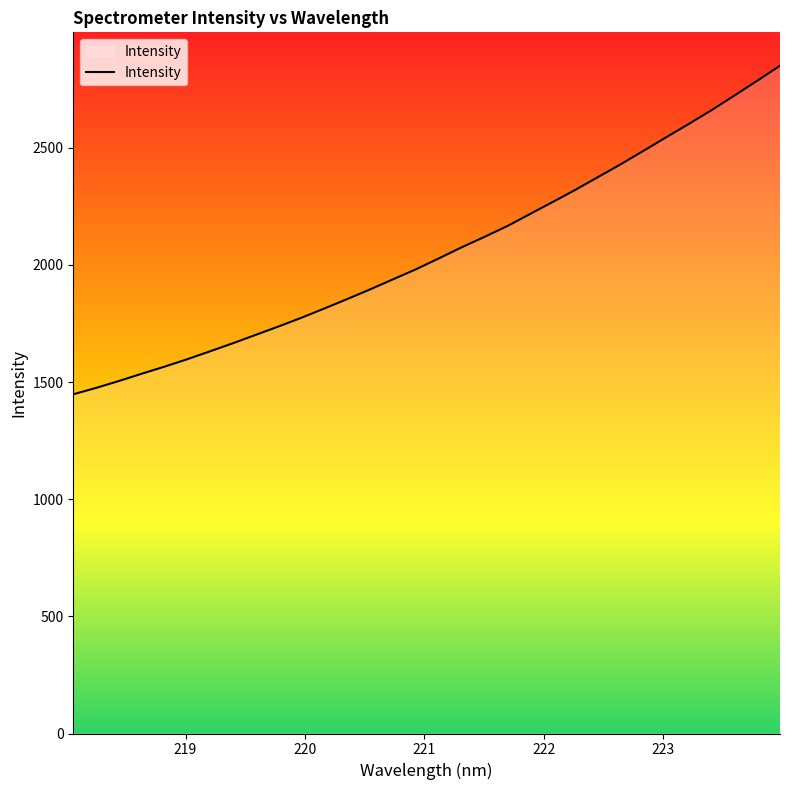

How many lines are shown in the chart?

1